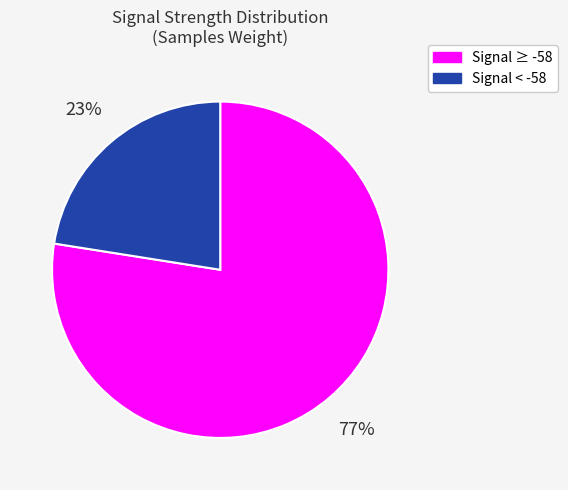

Is there a majority slice in this chart?

Yes